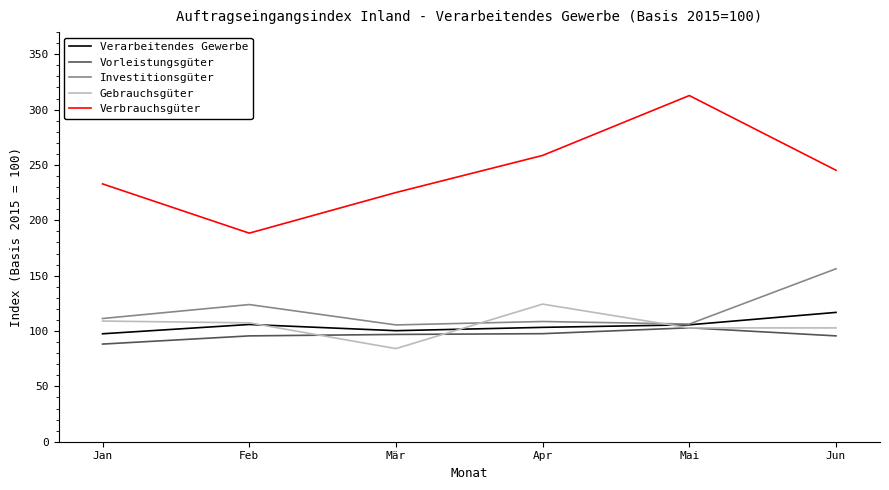

Which series changed the most between Feb and Apr?

Verbrauchsgüter